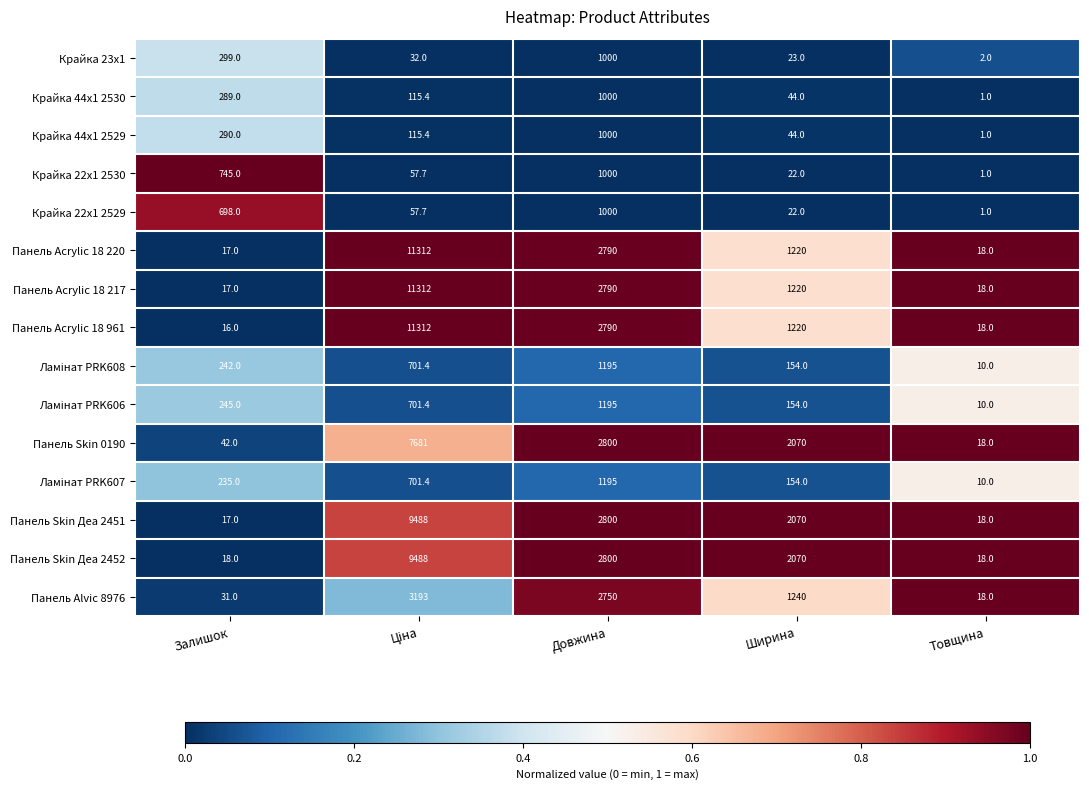

Which series has the largest range (max minus min)?

Панель Acrylic 18 961